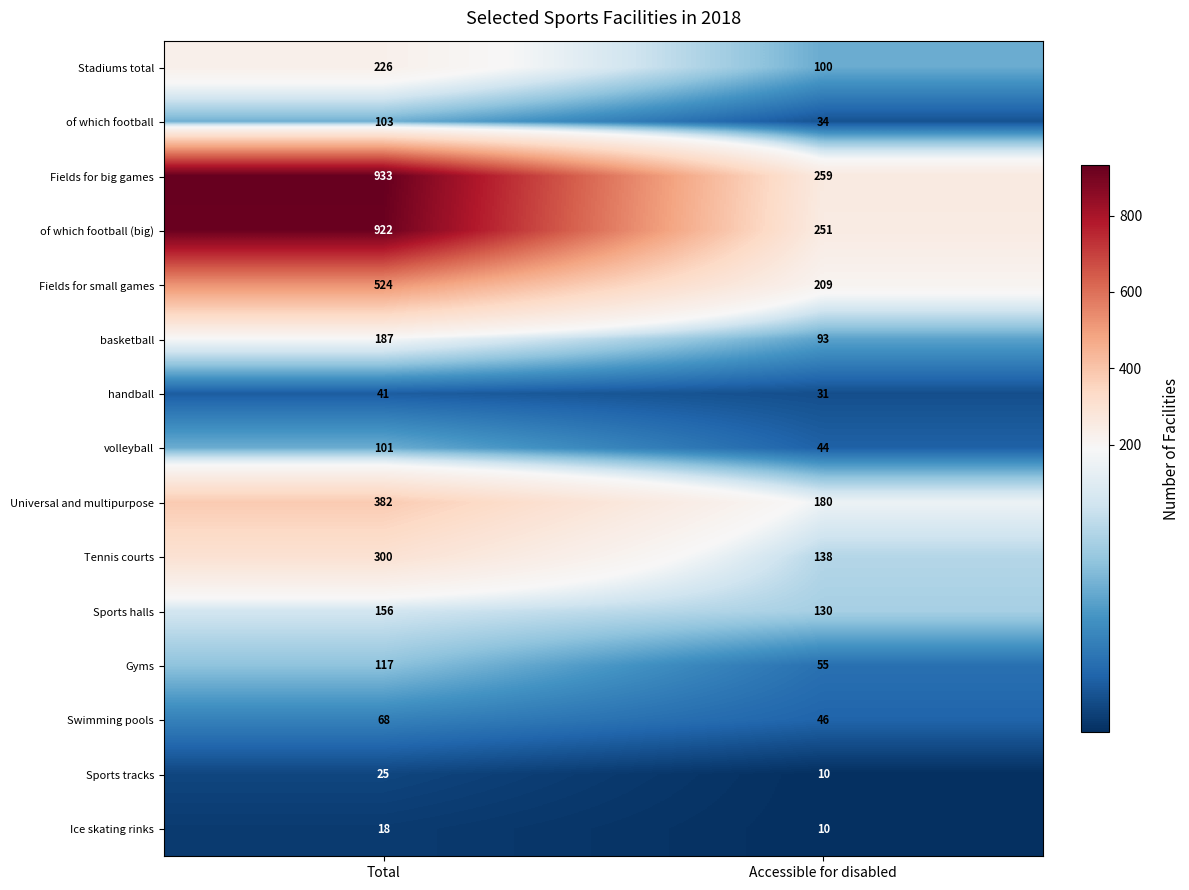

At which category does the chart reach its peak across all series?

Total